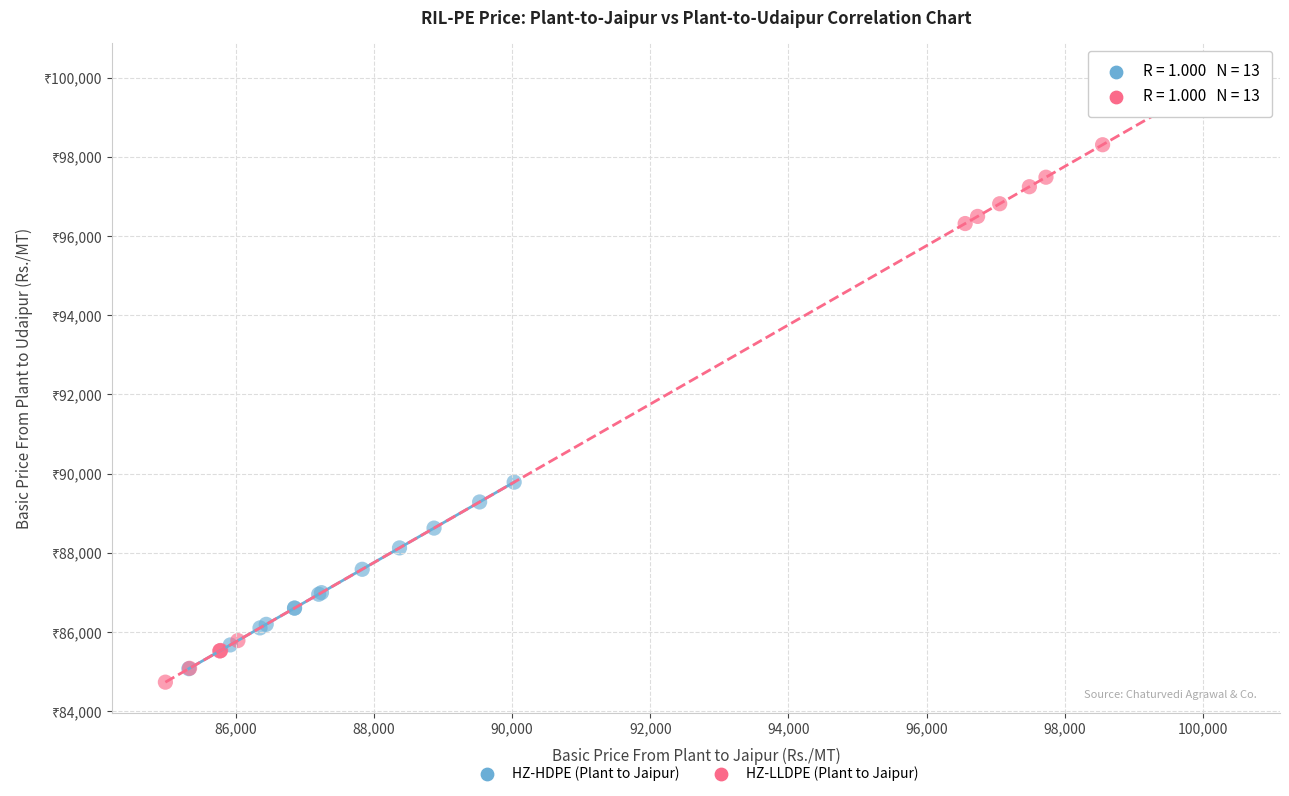

What are all the series names shown in the legend?

HZ-HDPE (Plant to Jaipur), HZ-LLDPE (Plant to Jaipur)